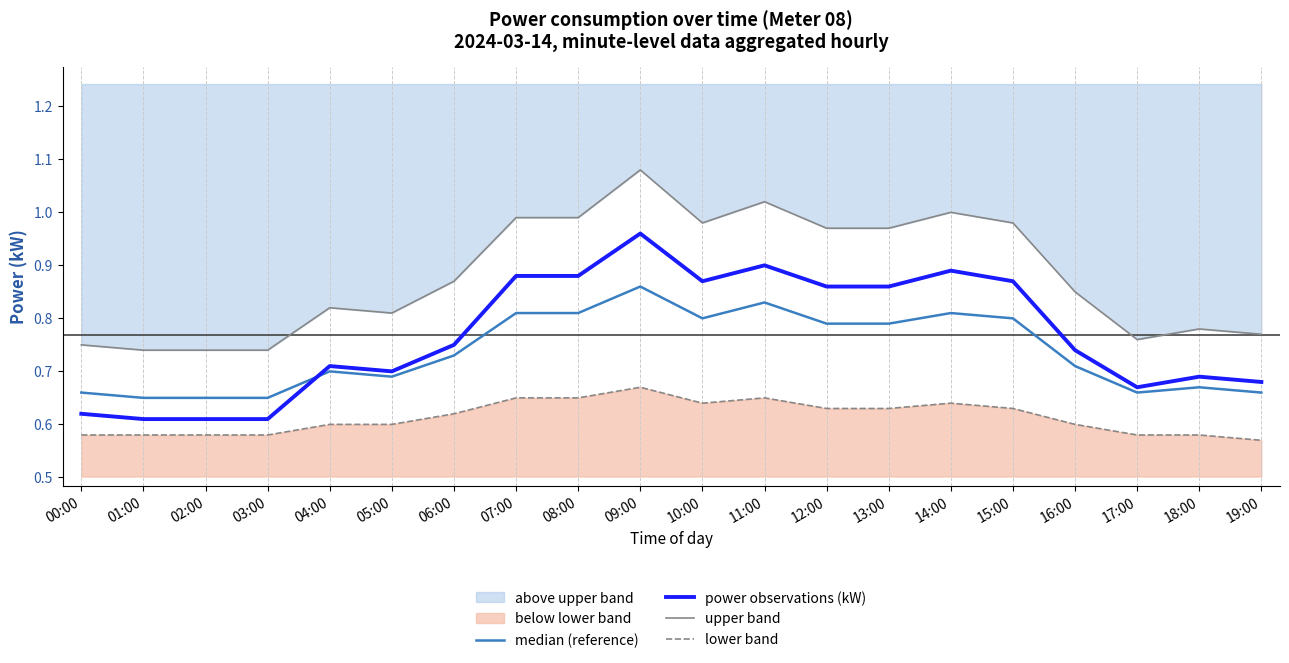

At how many categories does at least one series exceed 0?

20